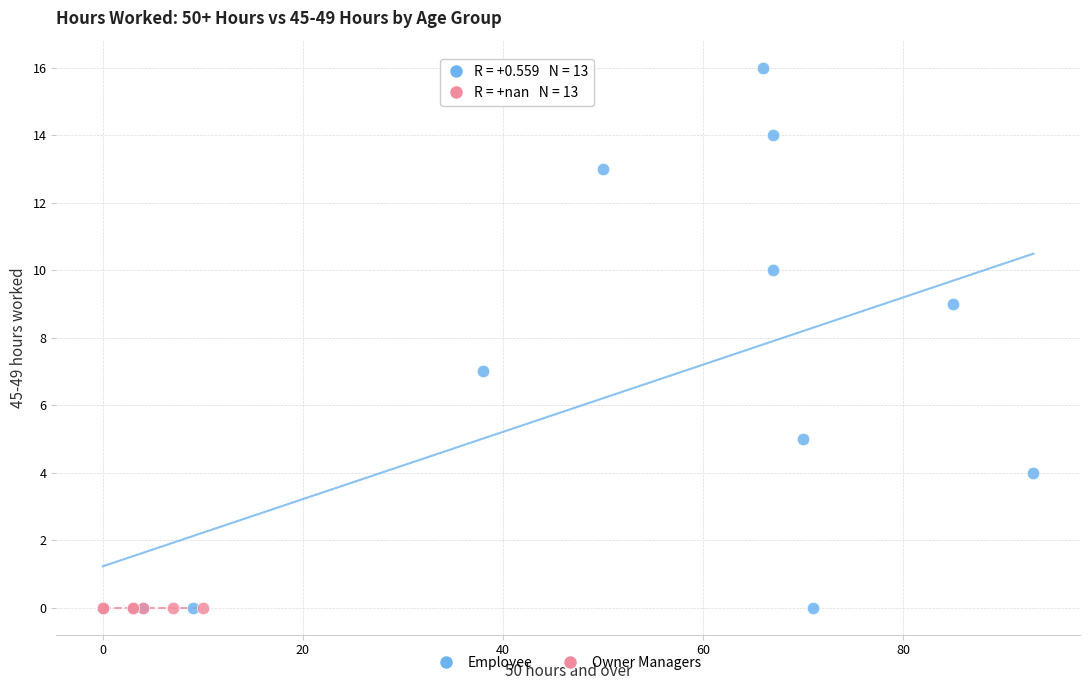

Which series reaches the maximum Y coordinate?

Employee